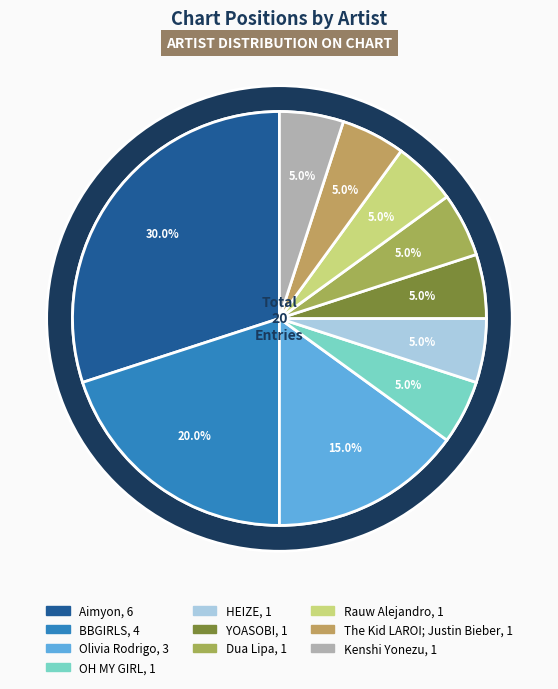

What portion of the pie excludes Olivia Rodrigo?

85.0%